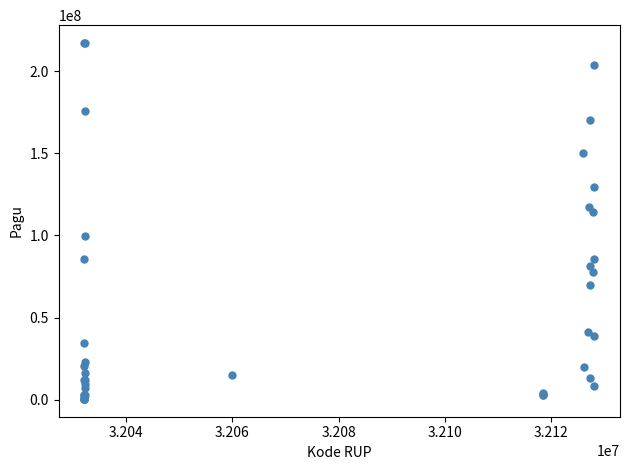

What Y value in the scatter plot is closest to 108830000?

114296000